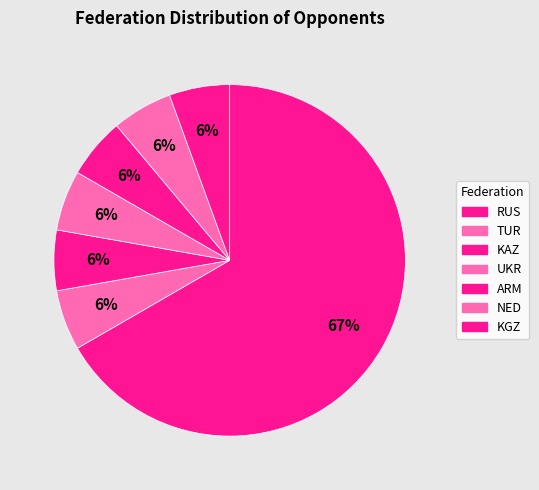

How many slices are in this pie chart?

7